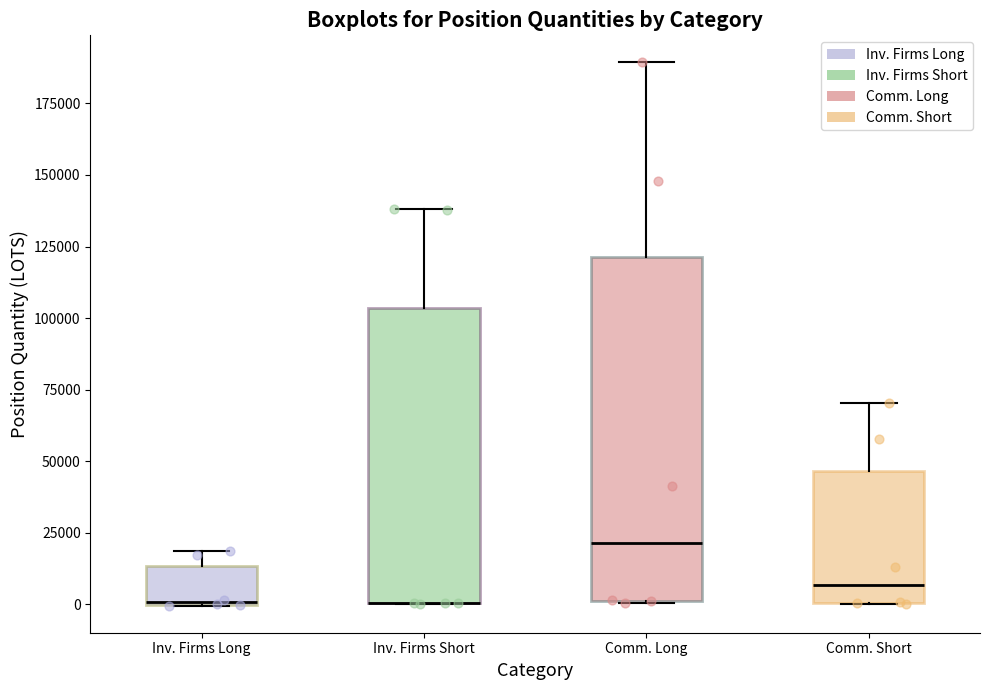

Where is the upper edge of the box for Inv. Firms Short on the y-axis? The values are not printed on the chart, so give them approximately, as read against the axis.

105000